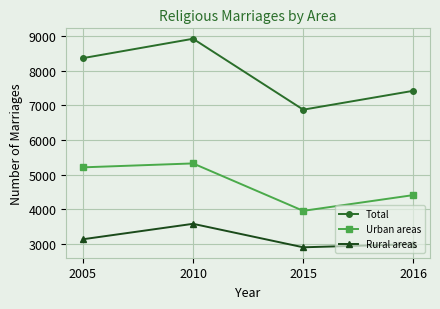

Is it true that Total equals 4470 at 2015?

False